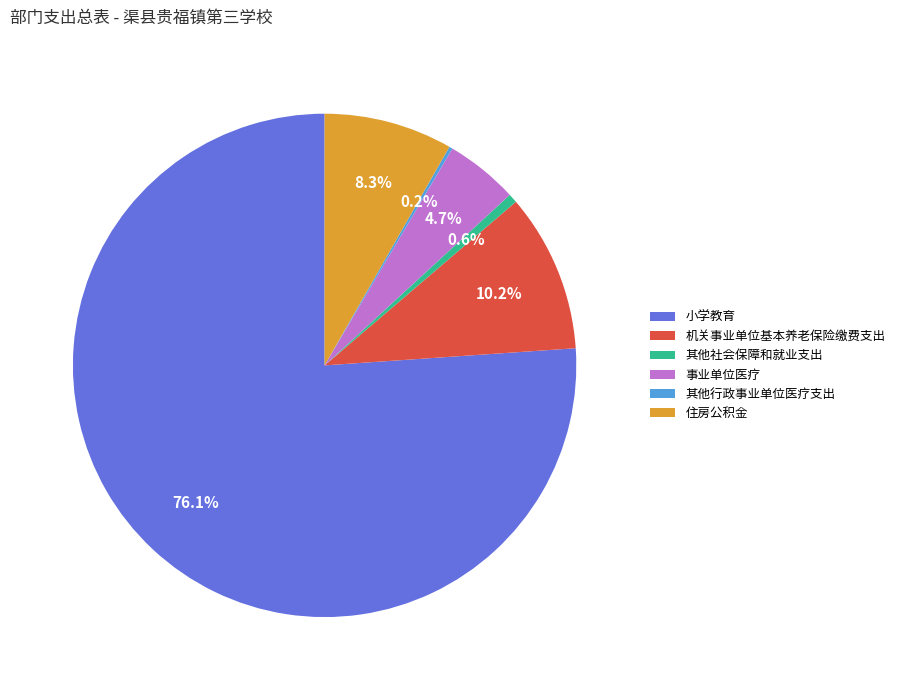

What percentage is the 其他社会保障和就业支出 slice, to the nearest percent?

1%